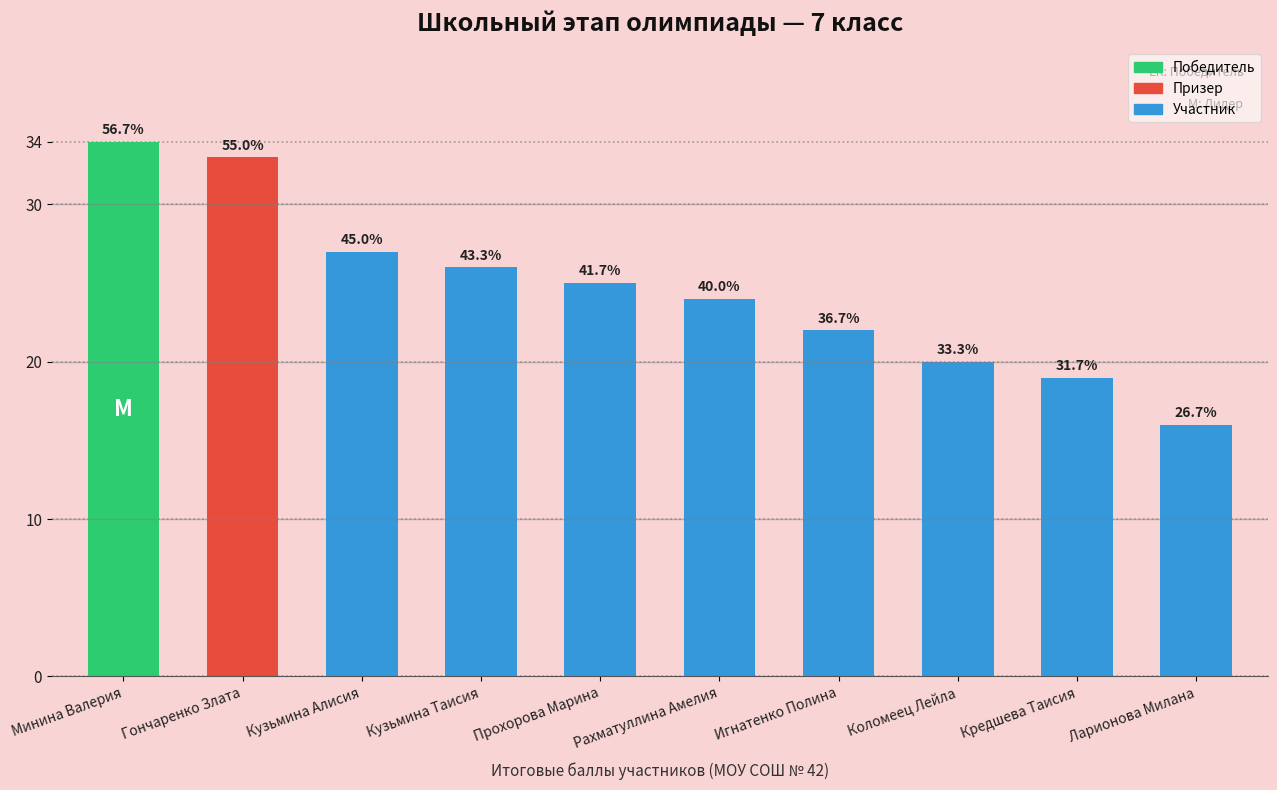

Where does the data first go above 25?

Минина Валерия